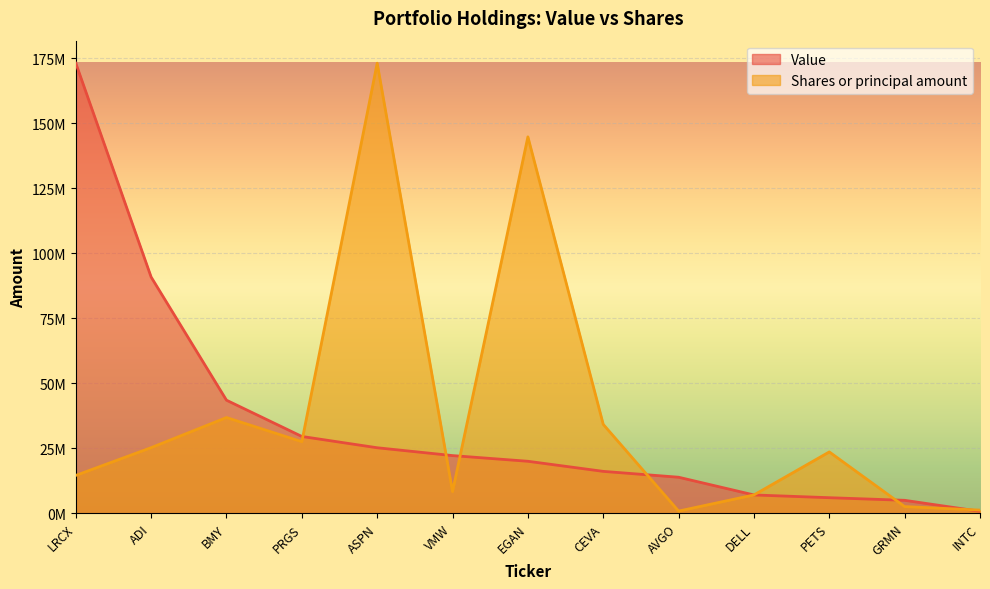

What is the spread (max minus min) of values at PETS?

17594354.2